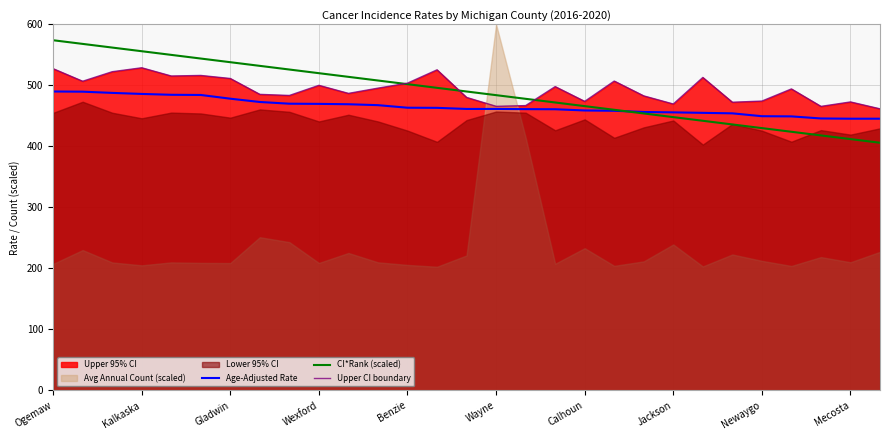

What is the highest value of the CI*Rank (scaled) series?

574.0